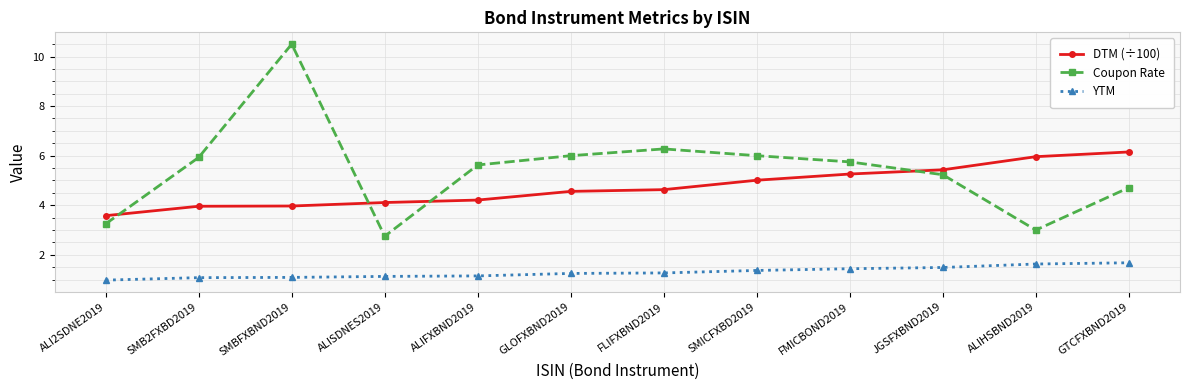

List the series in order of their peak value, lowest first.

YTM, DTM (÷100), Coupon Rate